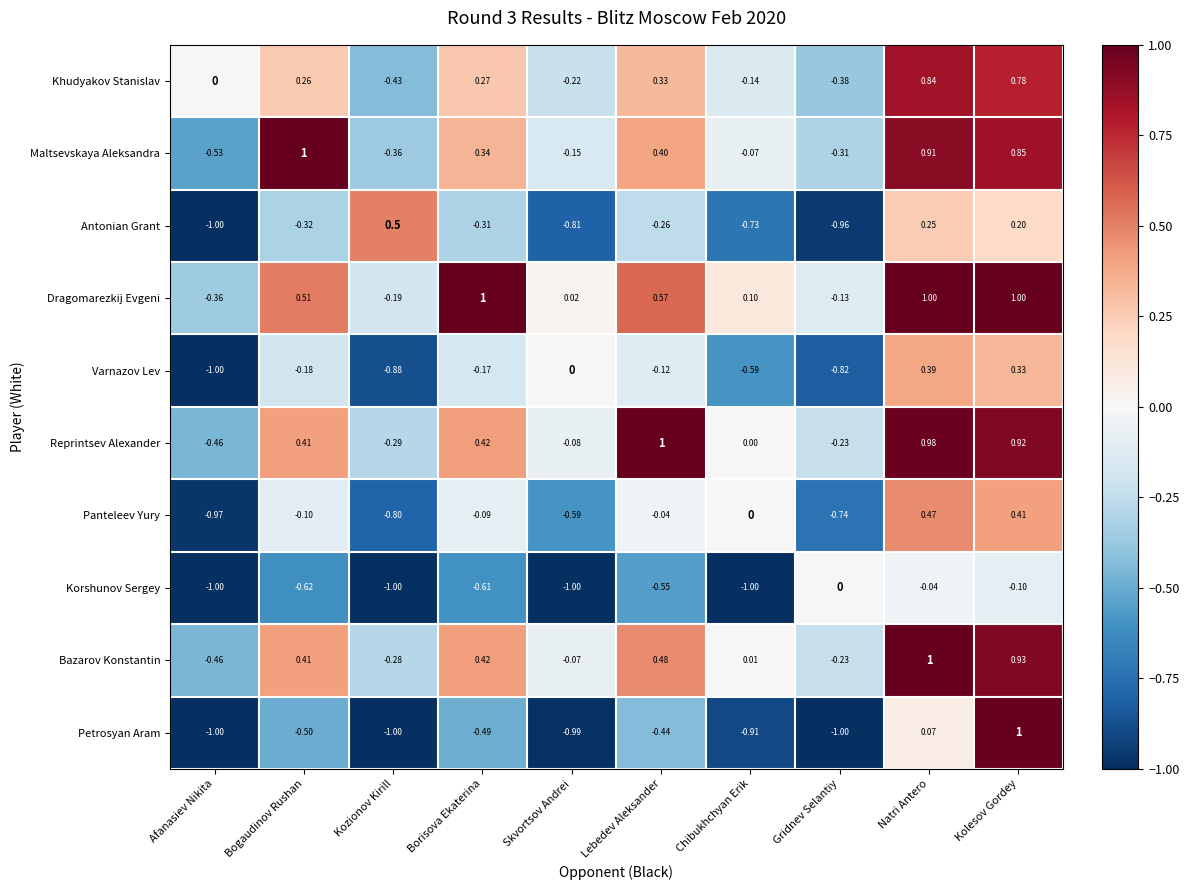

How many series are shown in this chart?

10